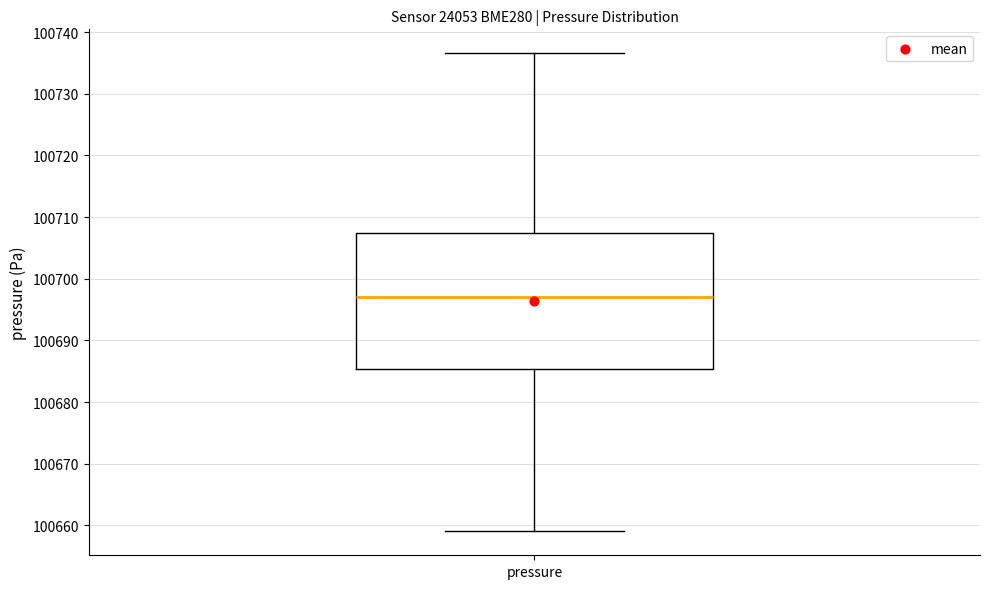

Read this box plot against the y-axis: the position of the median line, the range covered by the box, and the ends of both whiskers. The values are not printed on the chart, so give them approximately, as read against the axis.

median 100697, box 100685 to 100707, whiskers 100659 to 100737